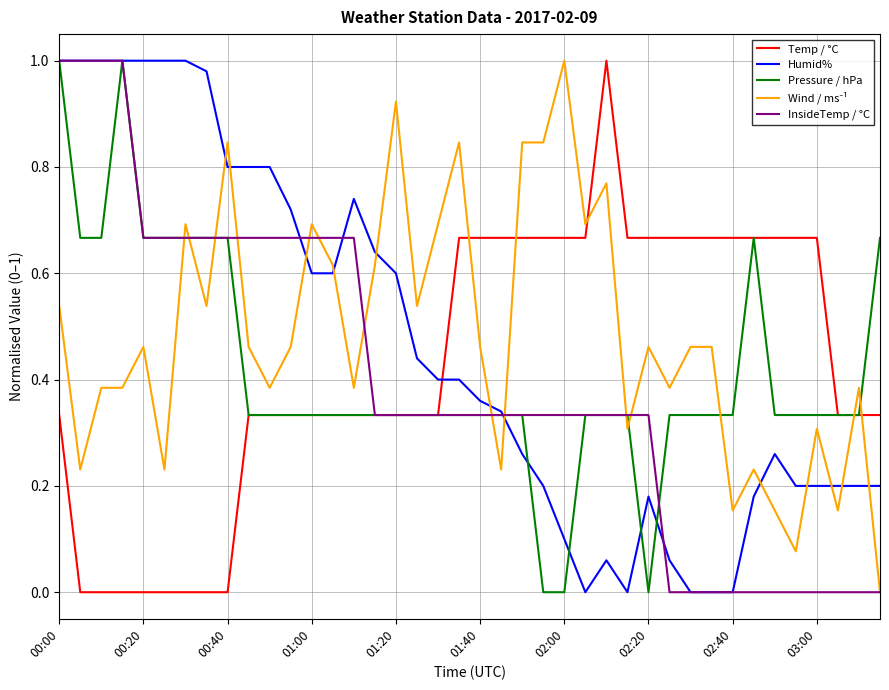

How many times do Humid% and Temp / °C cross each other?

1